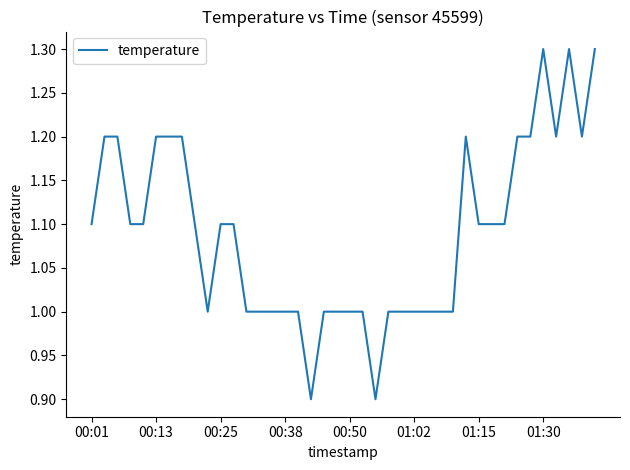

Is this an area chart (filled region under the line)?

No